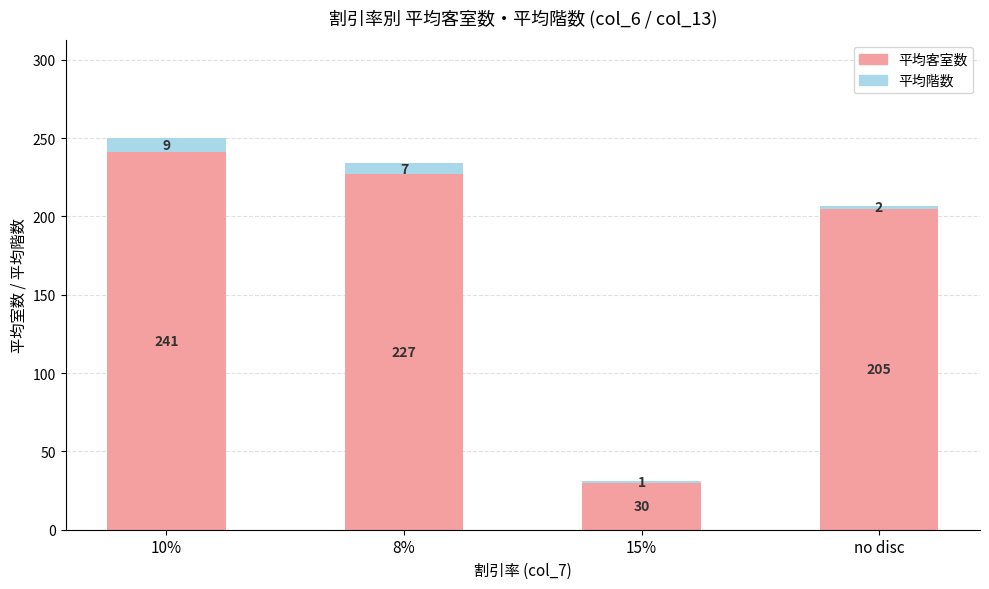

How many distinct data groups are displayed?

2